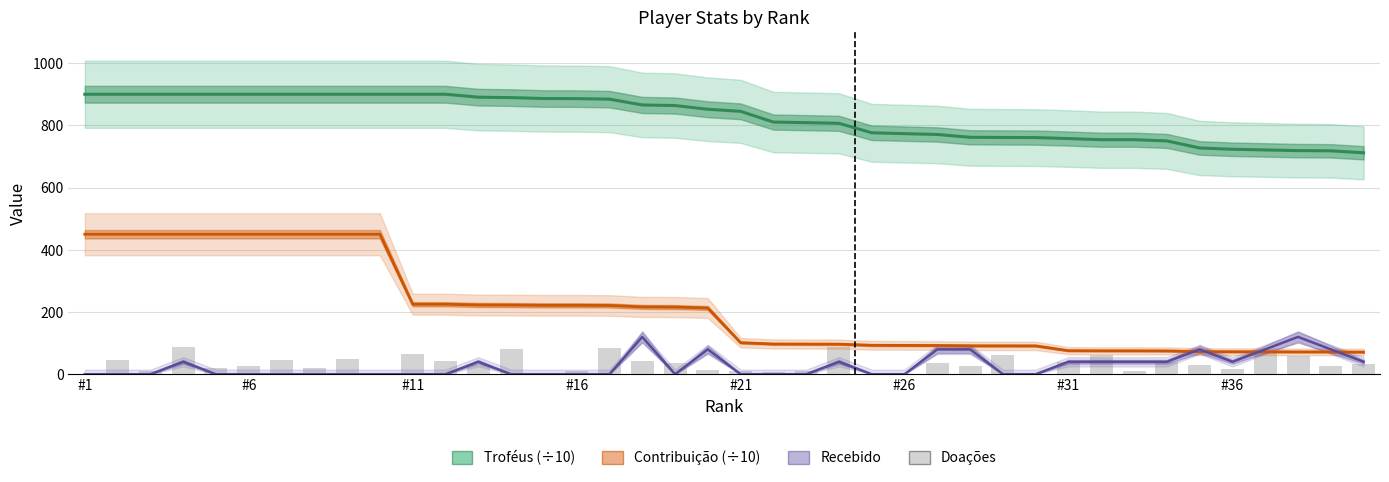

Are the bars grouped side by side (vs. stacked)?

Yes